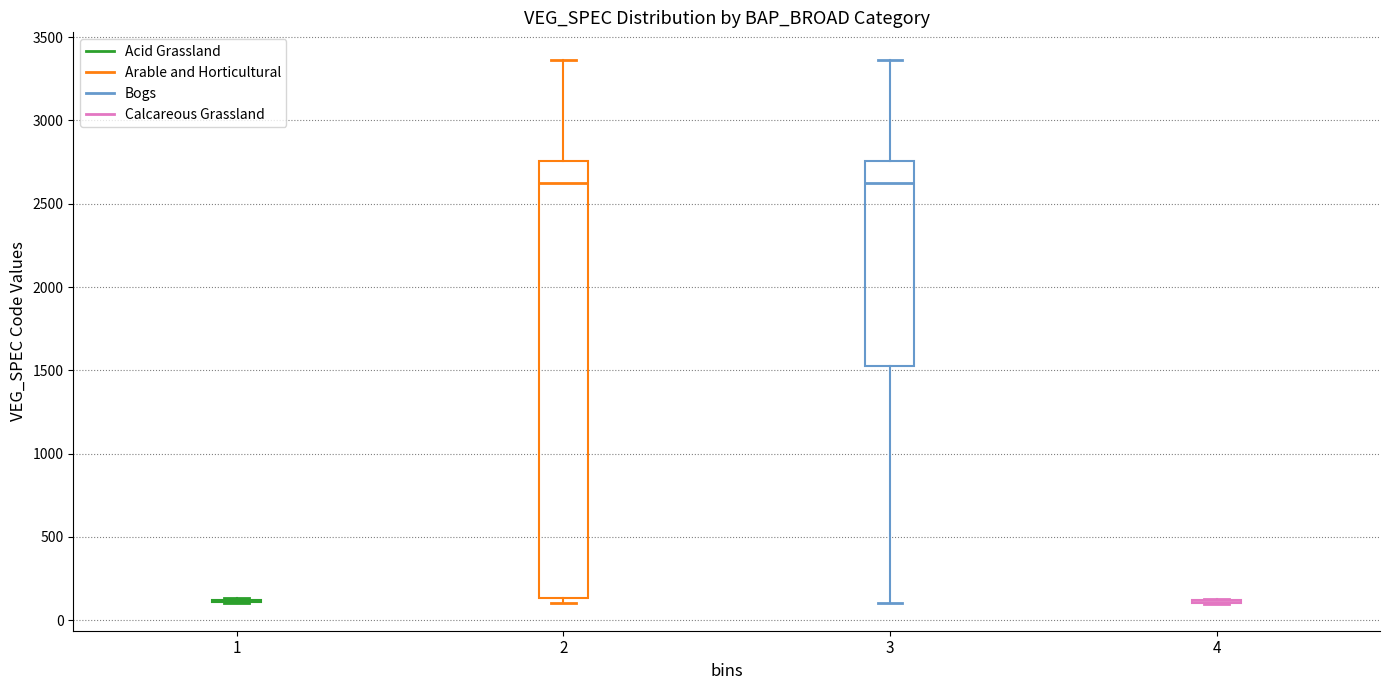

Reading left to right, read every box against the y-axis: the position of its median line, the range the box covers, and the ends of its whiskers. The values are not printed on the chart, so give them approximately, as read against the axis.

1: box collapsed to a line at 100, whiskers 100 to 150
2: median 2650, box 150 to 2750, whiskers 100 to 3350
3: median 2650, box 1550 to 2750, whiskers 100 to 3350
4: box collapsed to a line at 100, whiskers 100 to 150